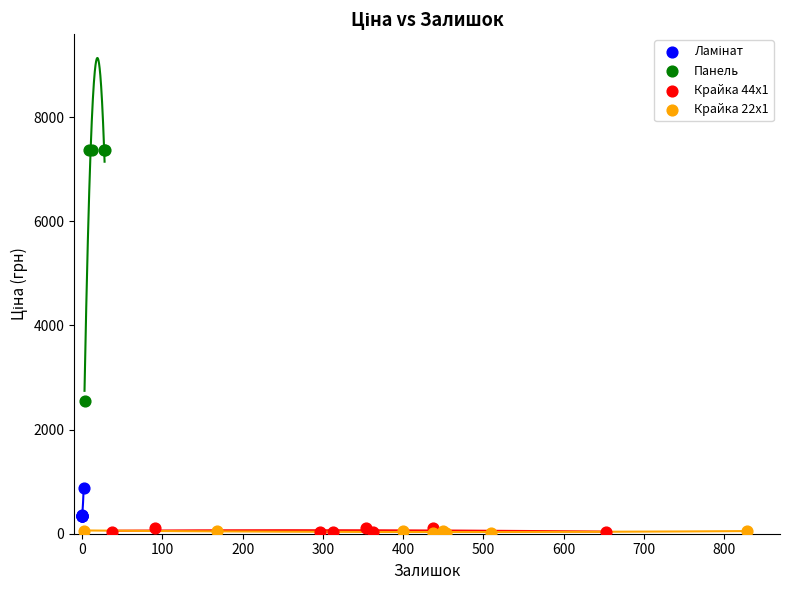

Which series contains the highest Y value?

Панель